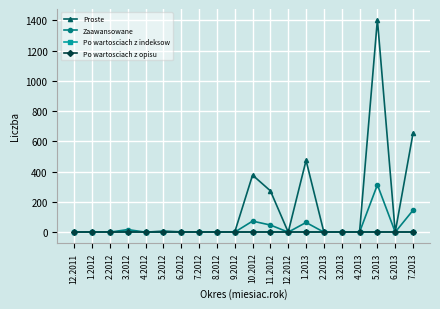

At which category is the sum across all series the highest?

5.2013